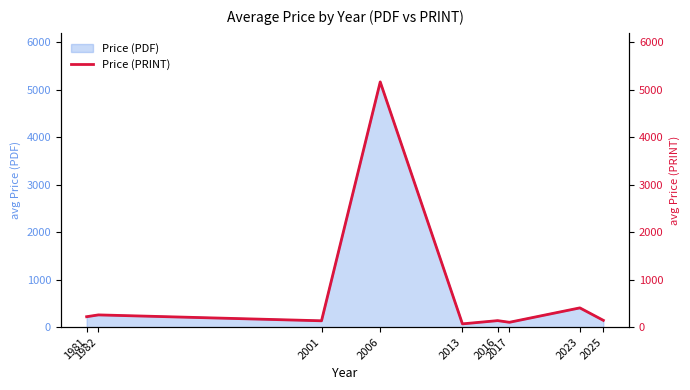

At which category does the chart reach its minimum across all series?

2013